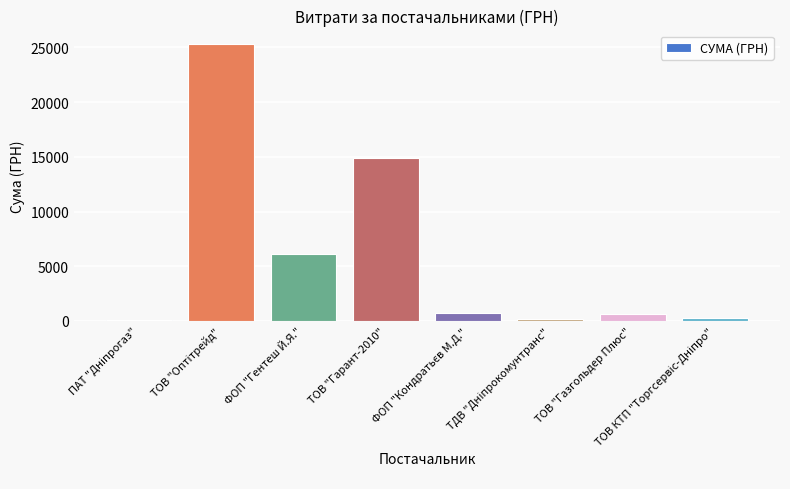

Where is the data nearest to the value 12677?

ТОВ "Гарант-2010"